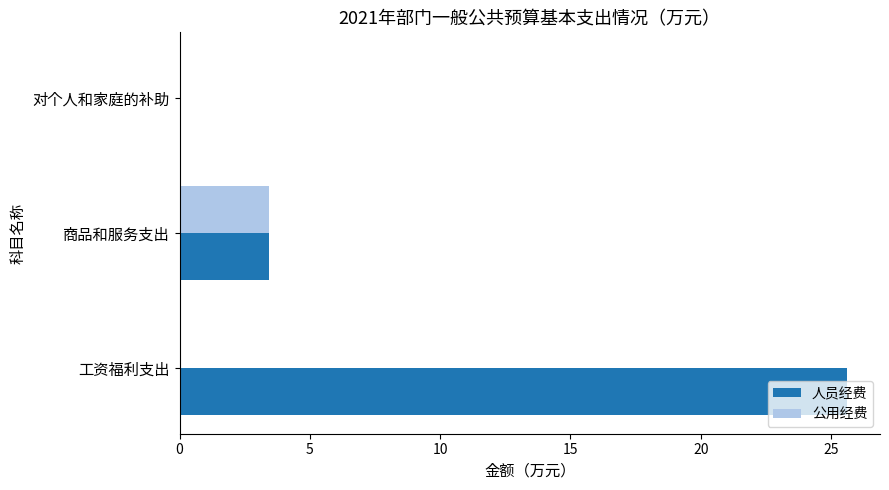

At which label does 公用经费 reach its peak?

商品和服务支出